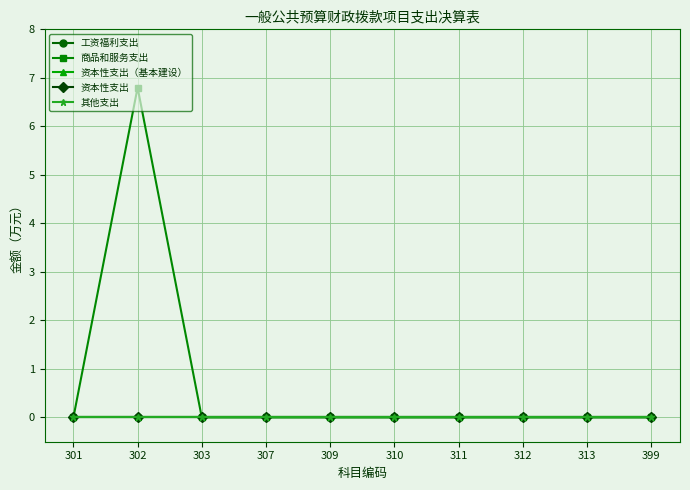

At 309, list the series in order from largest to smallest.

工资福利支出, 商品和服务支出, 资本性支出（基本建设）, 资本性支出, 其他支出